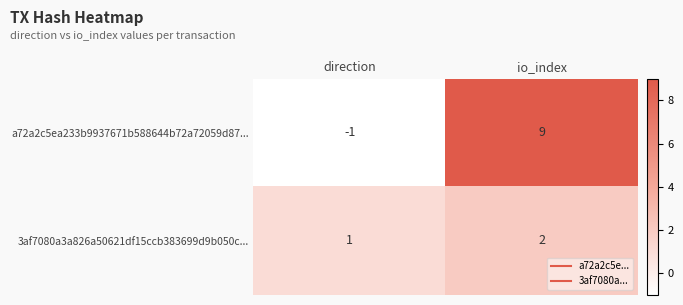

What value does the a72a2c5ea233b9937671b588644b72a72059d87... series have at io_index, to the nearest 10?

10